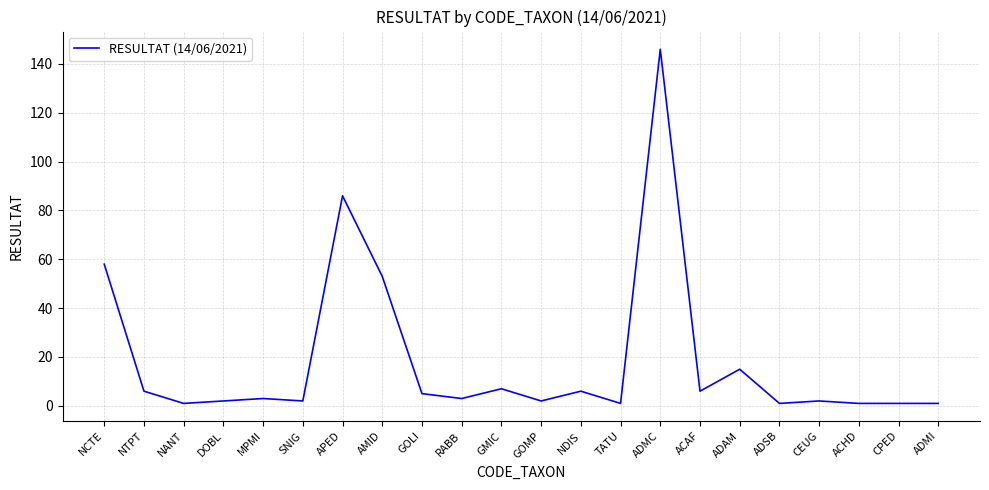

What is the change in value from SNIG to CPED?

-1